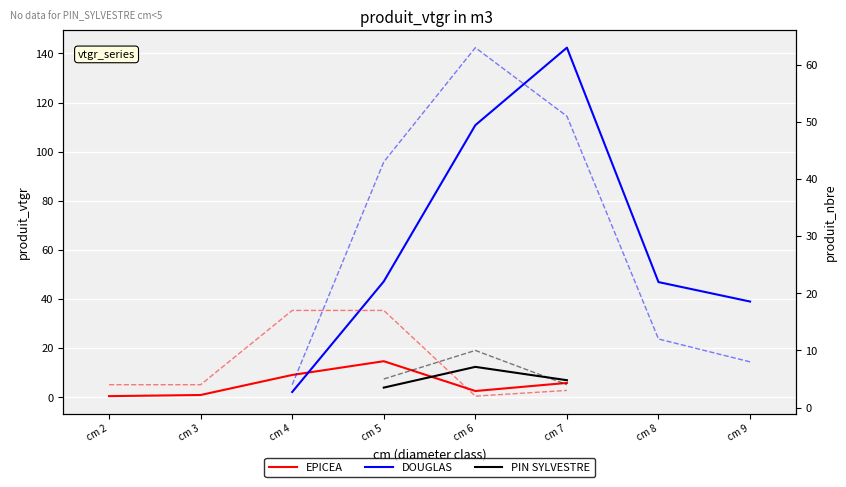

What is the value of the DOUGLAS point at the 5th from the left?

46.9